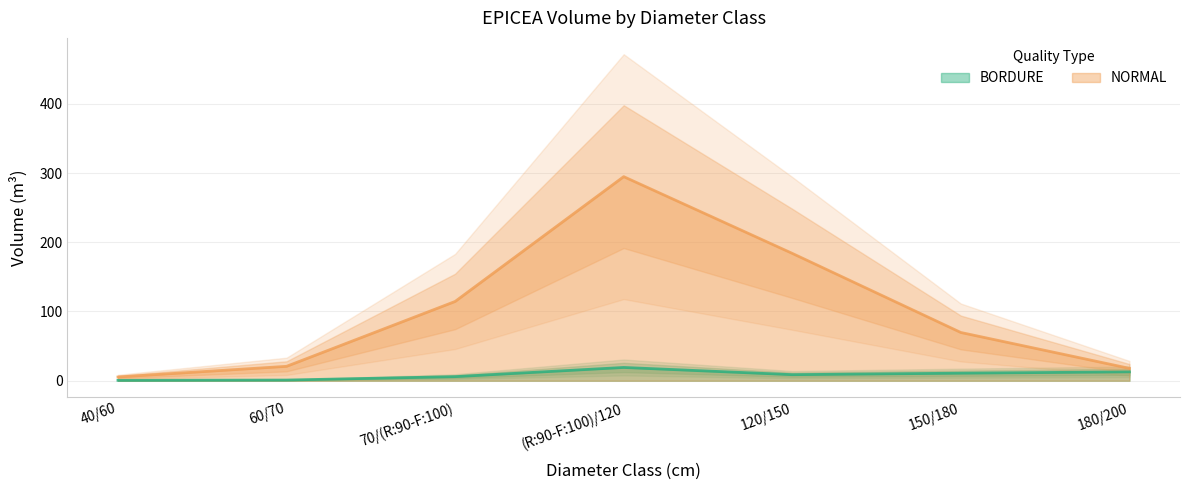

What is the spread (max minus min) of values at 120/150?

175.2